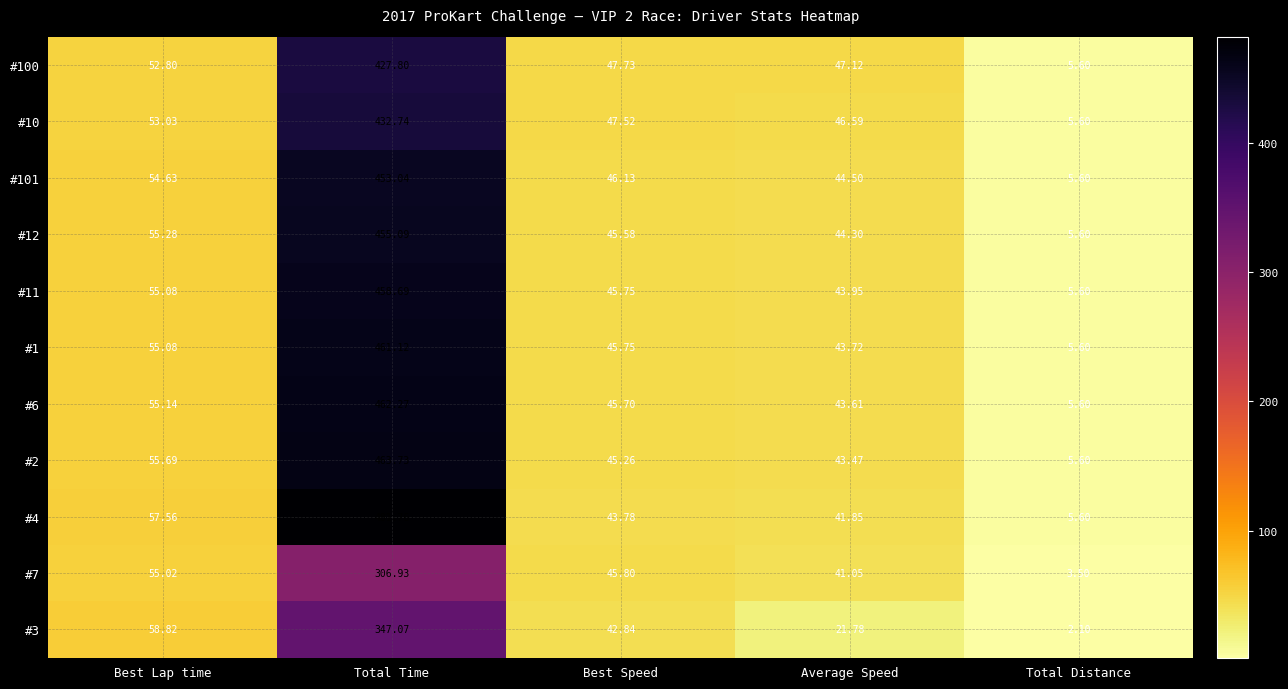

At which category is the sum across all series the highest?

Total Time